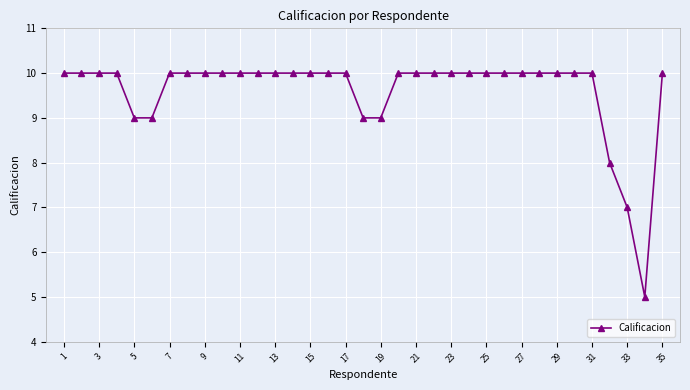

What is the average value?

10